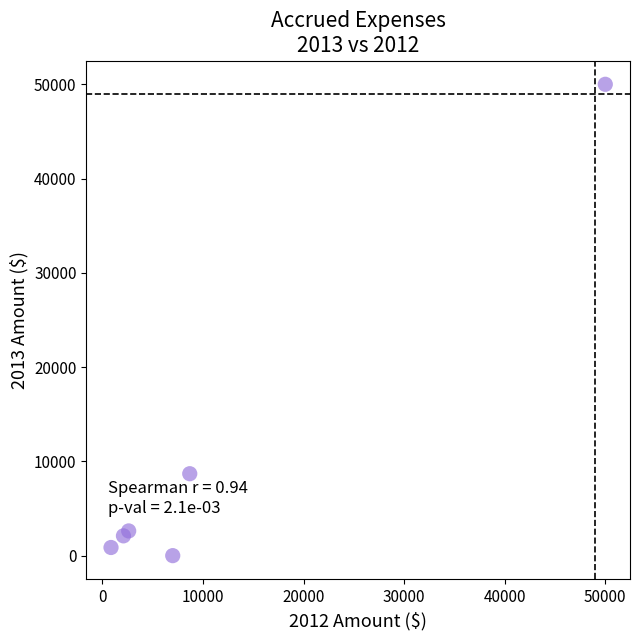

What Y value in the scatter plot is closest to 25000?

8691